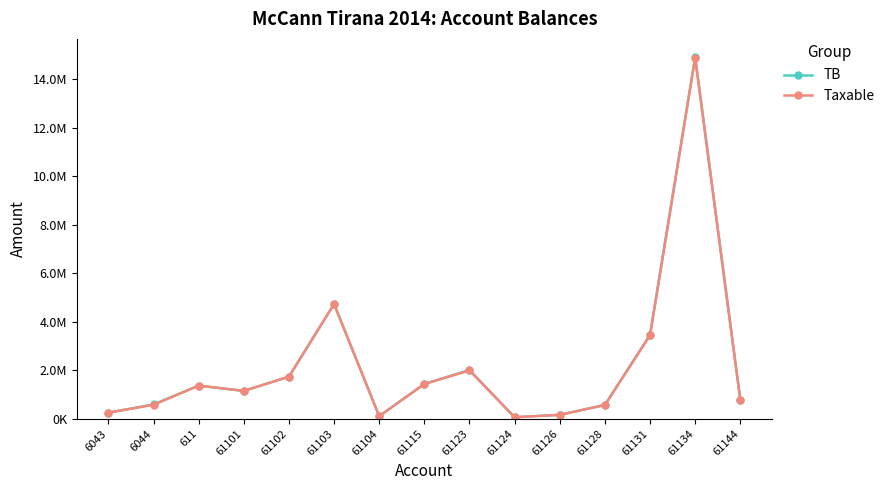

In TB, how many points are lower than both neighbors (excluding endpoints)?

3